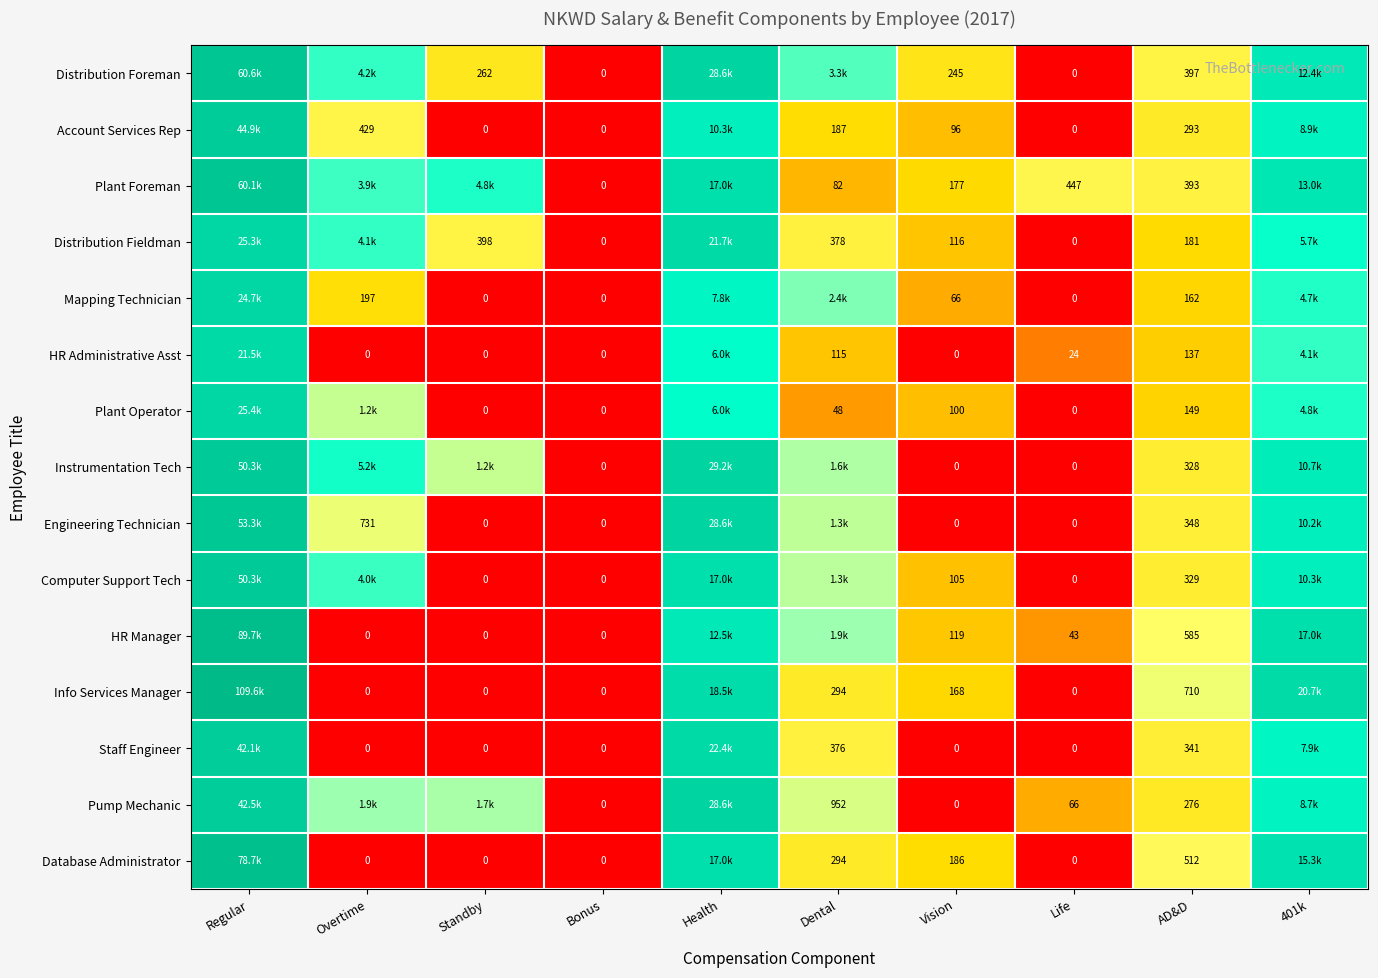

Which has a higher value, 401k or Health?

Health